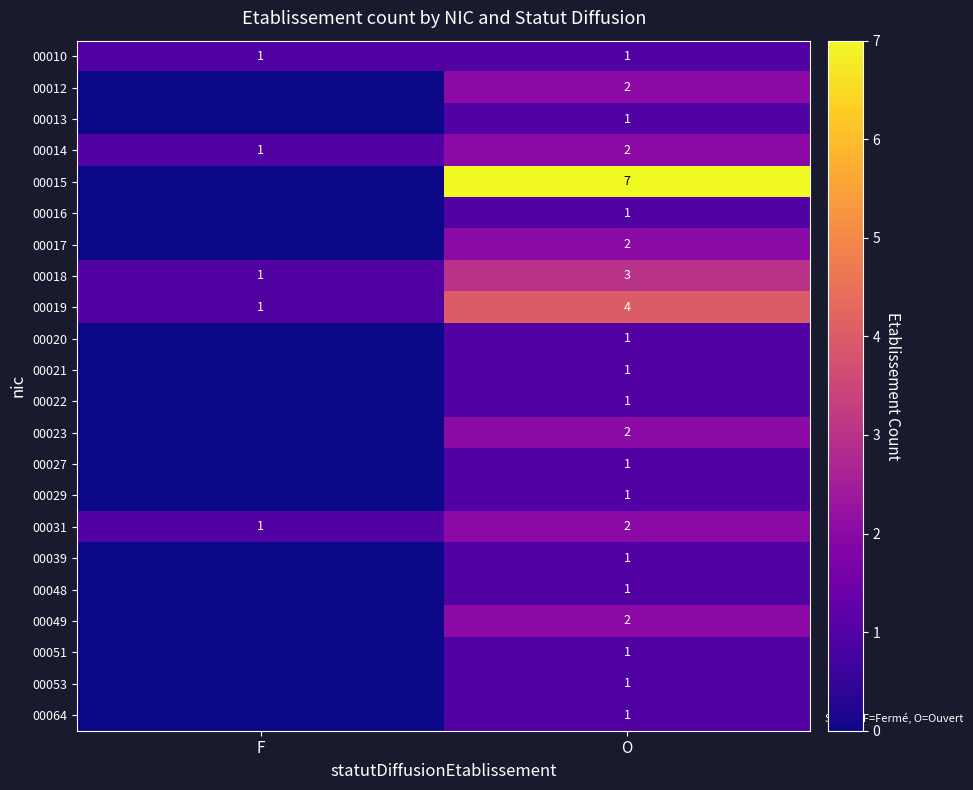

Between F and O, which is larger?

F